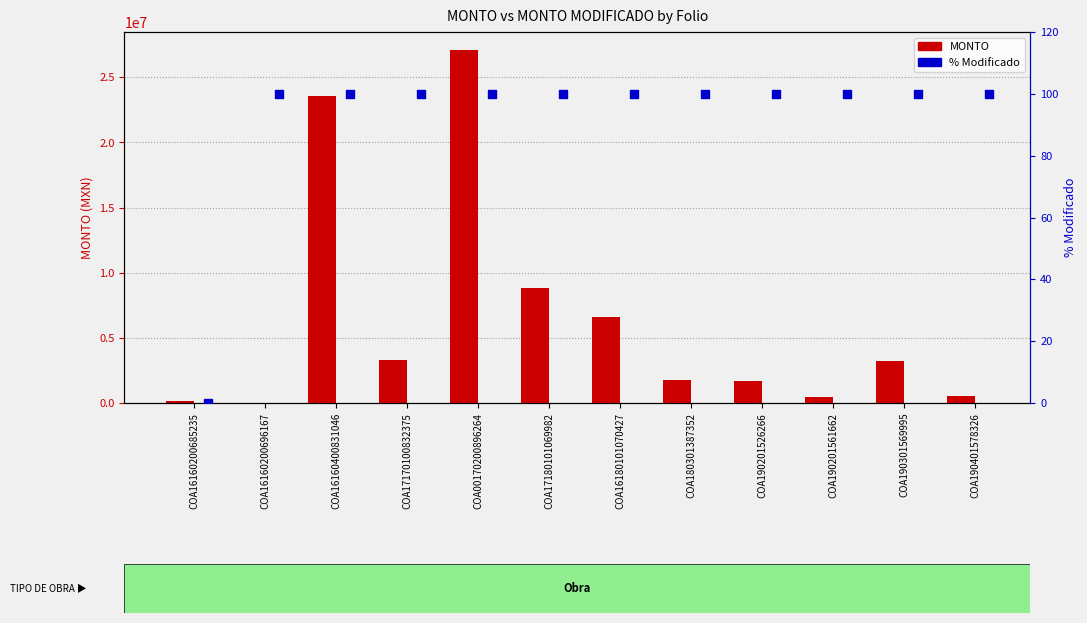

At which category is the sum across all series the highest?

COA00170200896264